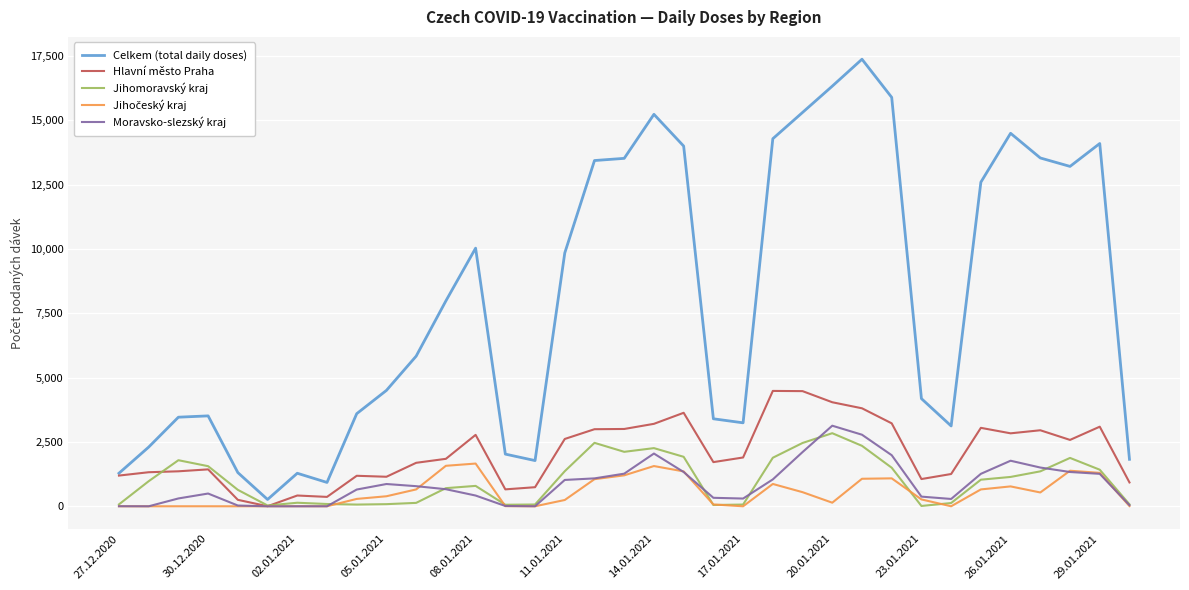

What is the maximum value for Celkem (total daily doses)?

17375